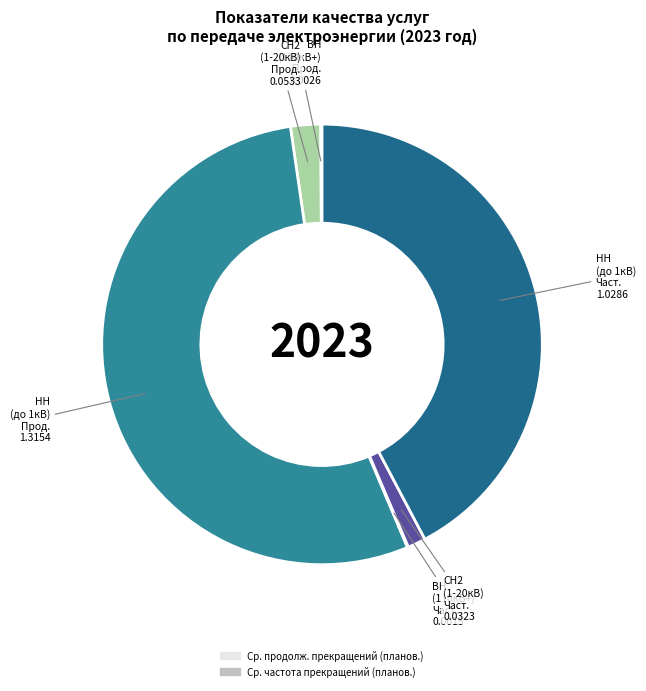

Count the number of slices in the pie.

6